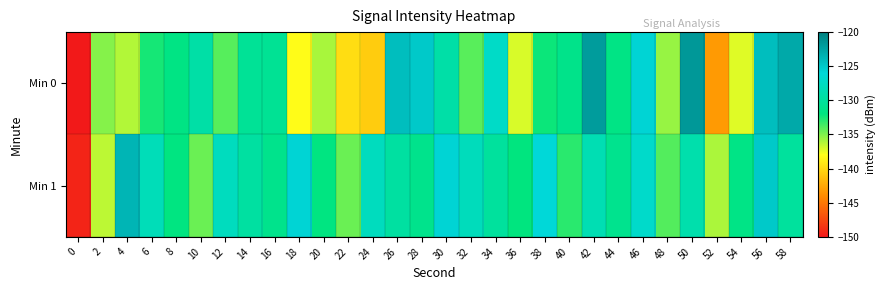

List the series in order of their overall mean, highest first.

Min 1, Min 0